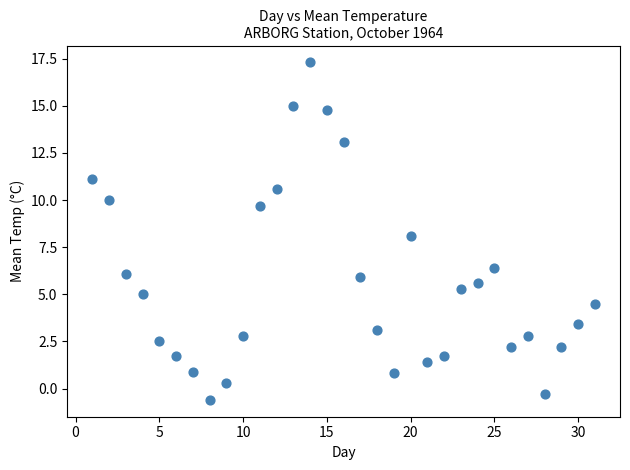

What is the range of X values (max minus min)?

30.0